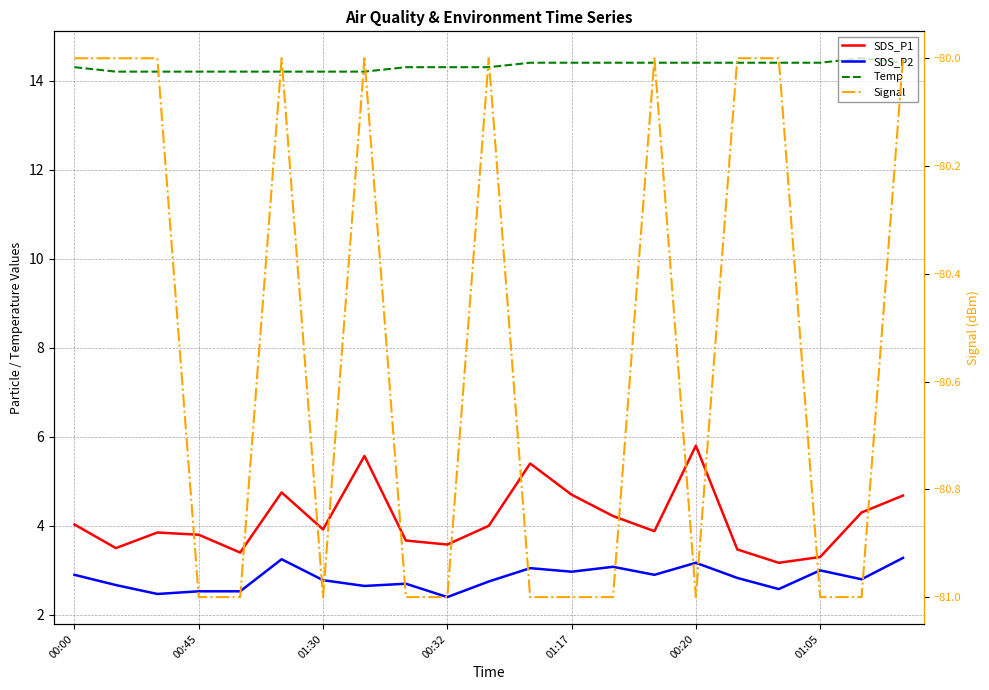

Is it true that SDS_P1 equals 5.3 at 01:30?

False